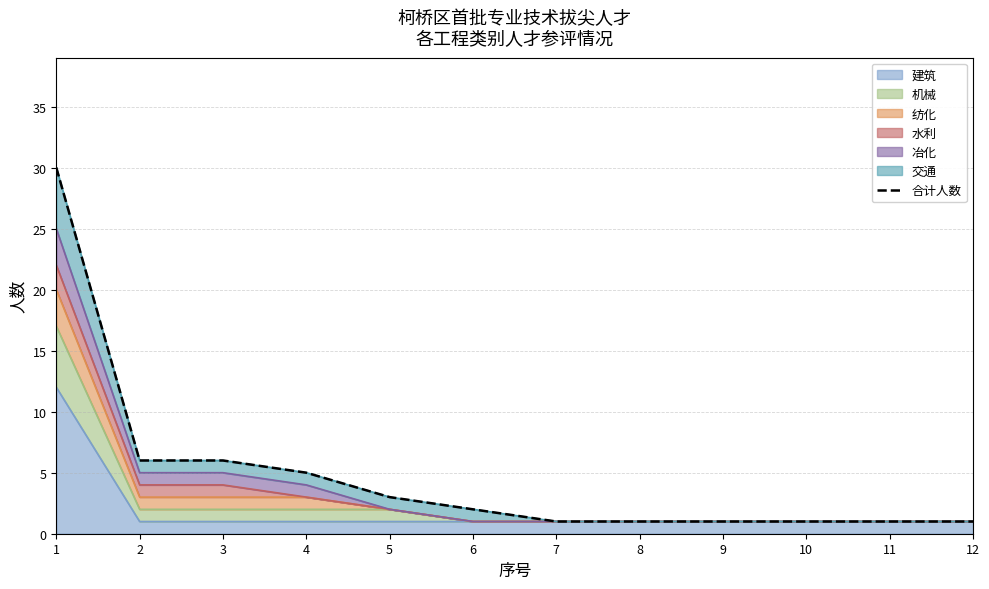

Which category has the highest value across all series?

1